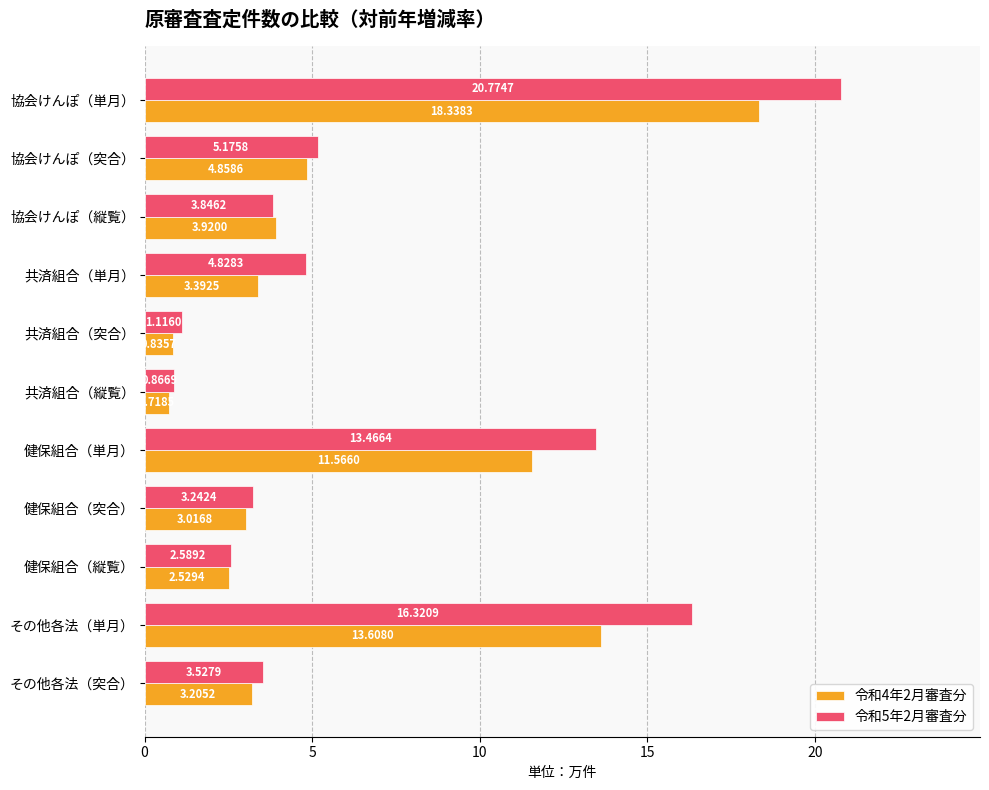

What is the difference between the second highest and second lowest values in the 令和5年2月審査分 series?

15.2